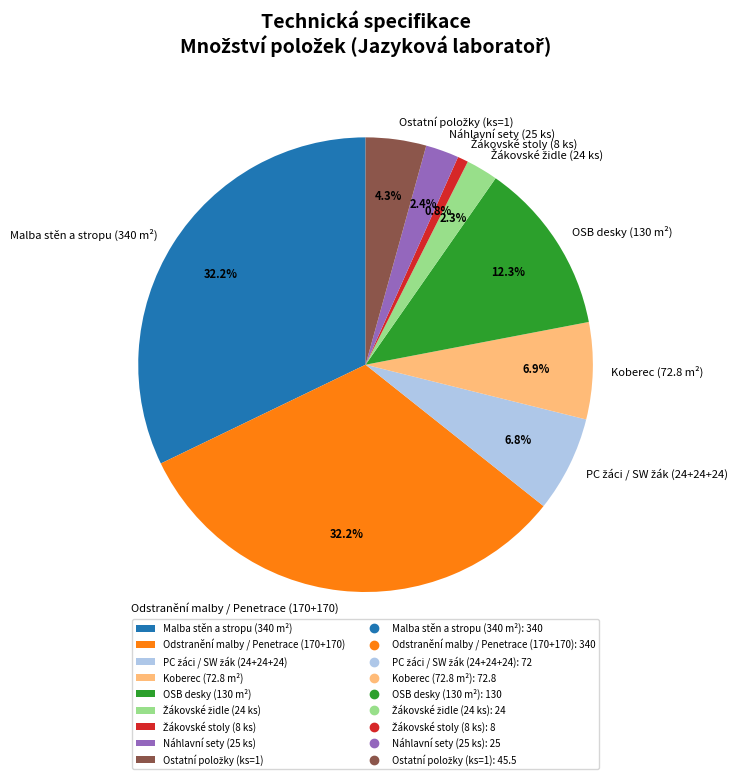

Approximately how many times larger is the value at Koberec (72.8 m²) compared to OSB desky (130 m²)?

0.6